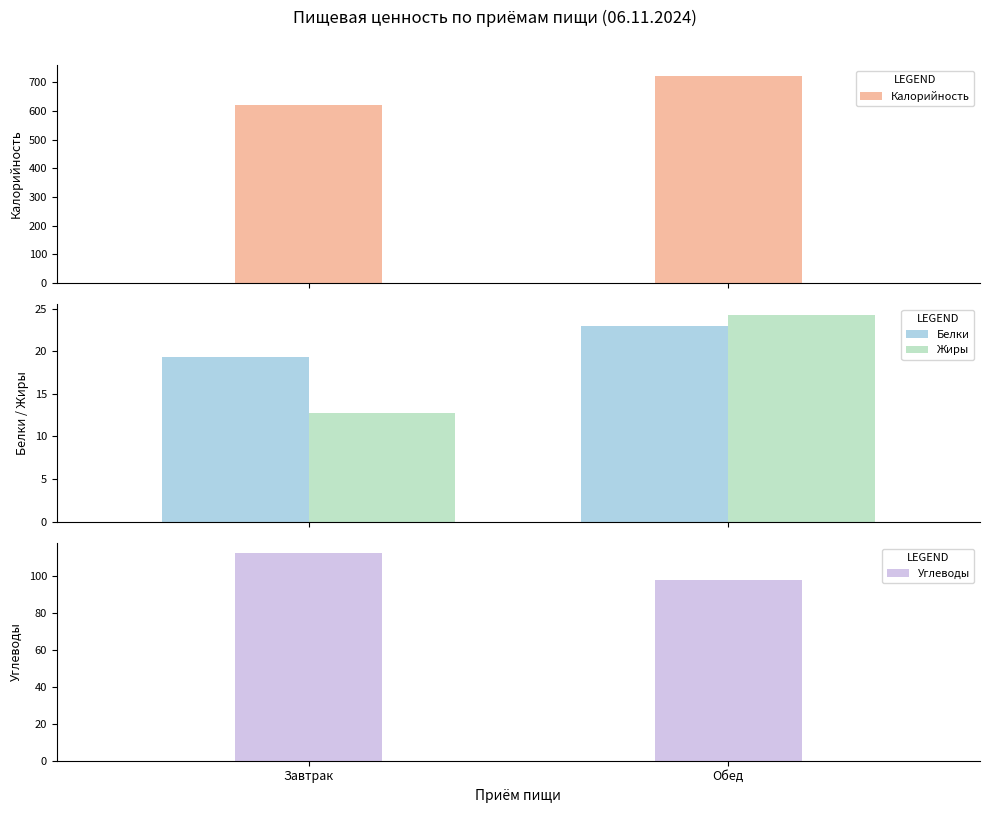

Does the chart contain any negative values?

No